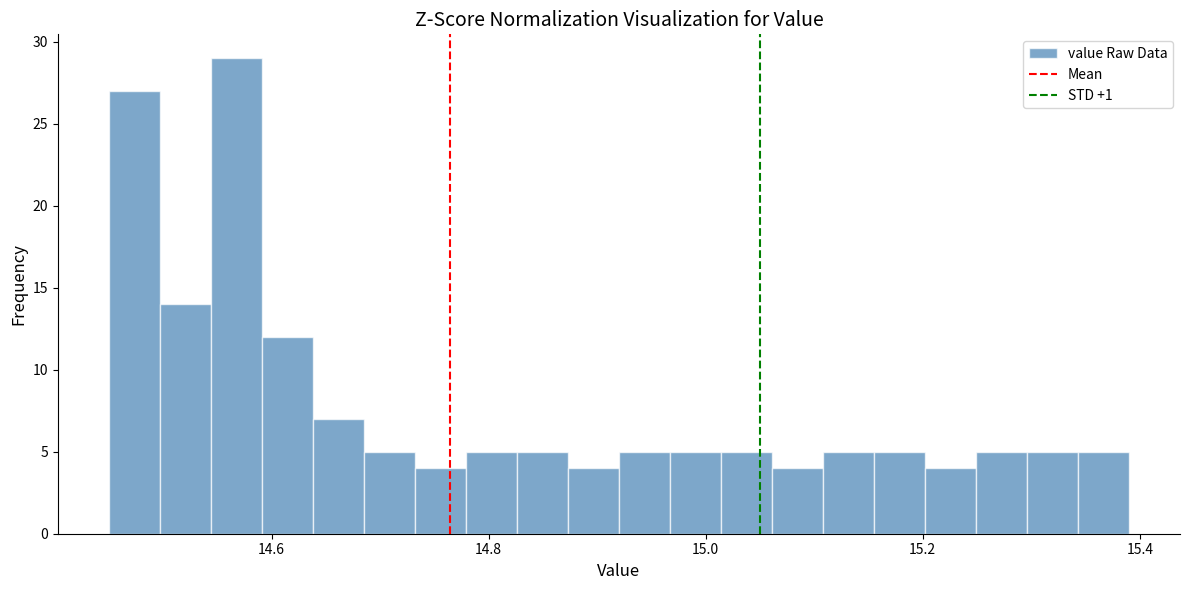

Around what value on the x-axis is the tallest bar? Give the approximate position of its centre, as read against the axis.

14.56